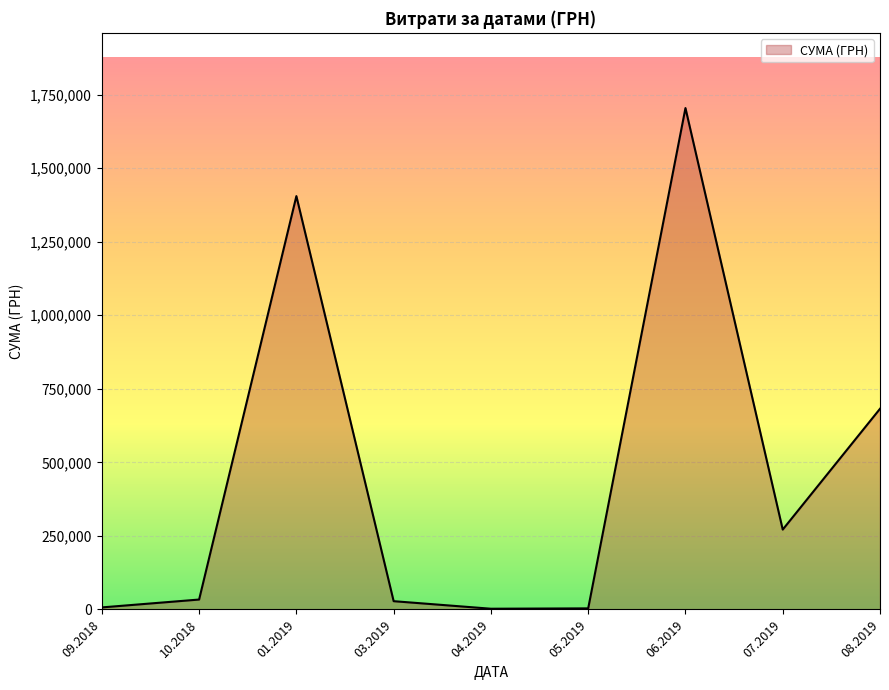

What is the difference between the second highest and second lowest values?

1401553.5